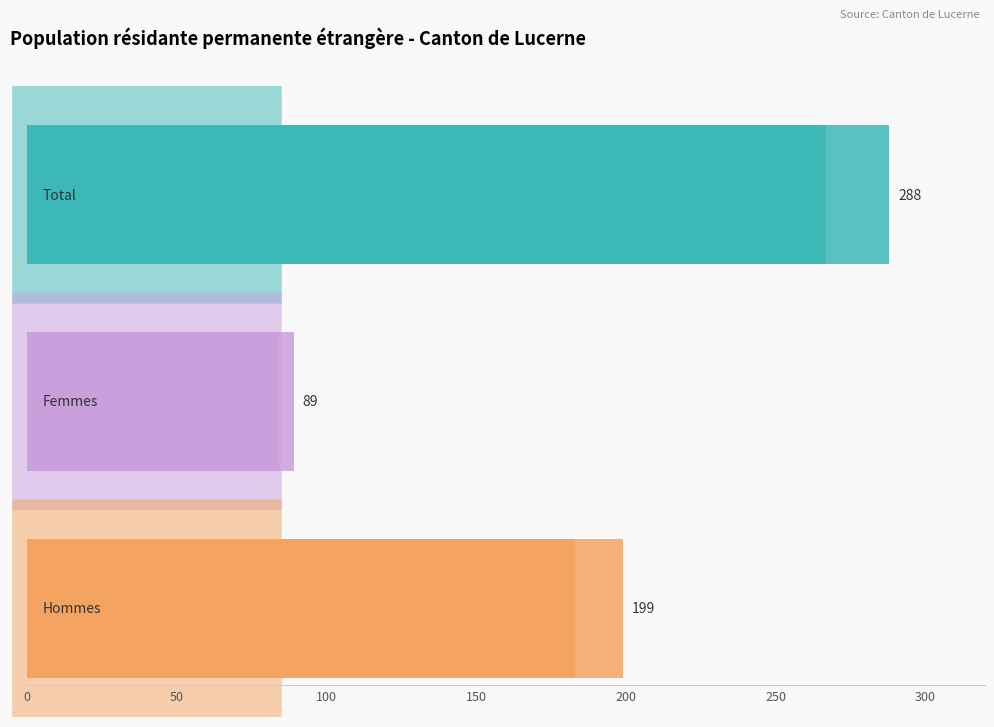

How many distinct data groups are displayed?

3